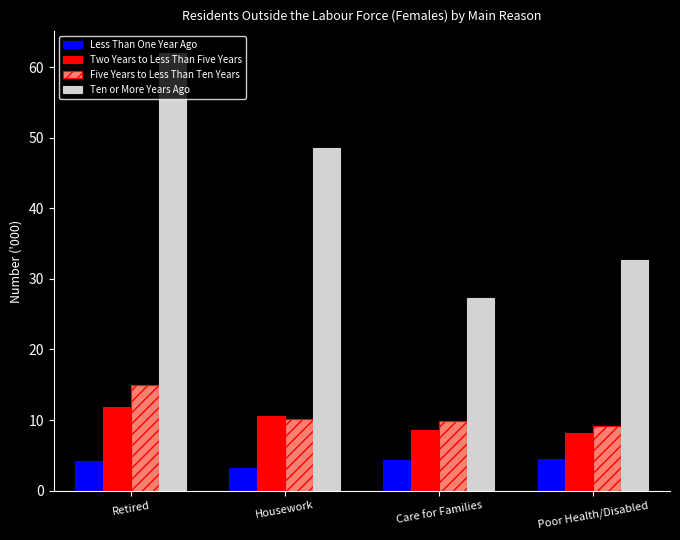

What is the average value of the Two Years to Less Than Five Years series?

9.8